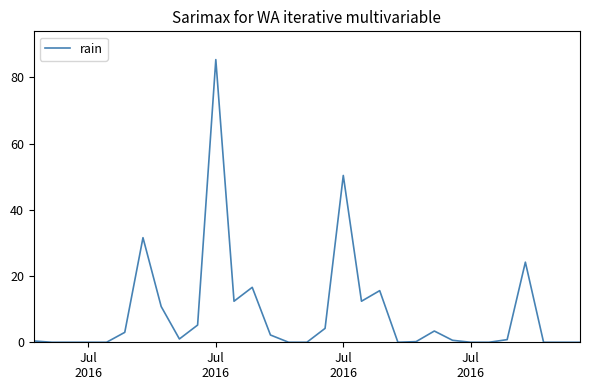

What is the maximum value shown in the chart?

85.4